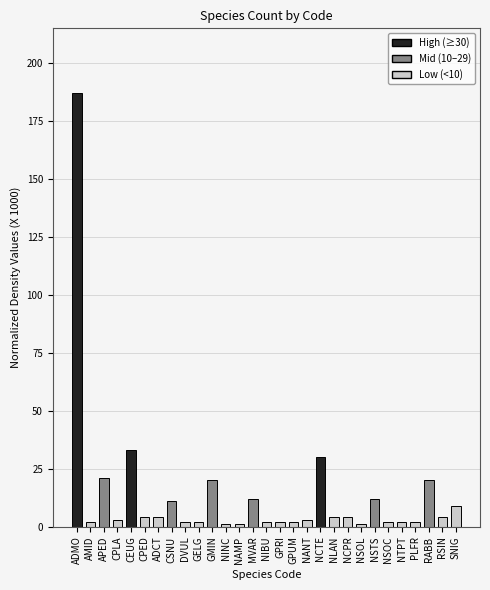

What is the label of the 23rd bar from the left?

NSTS